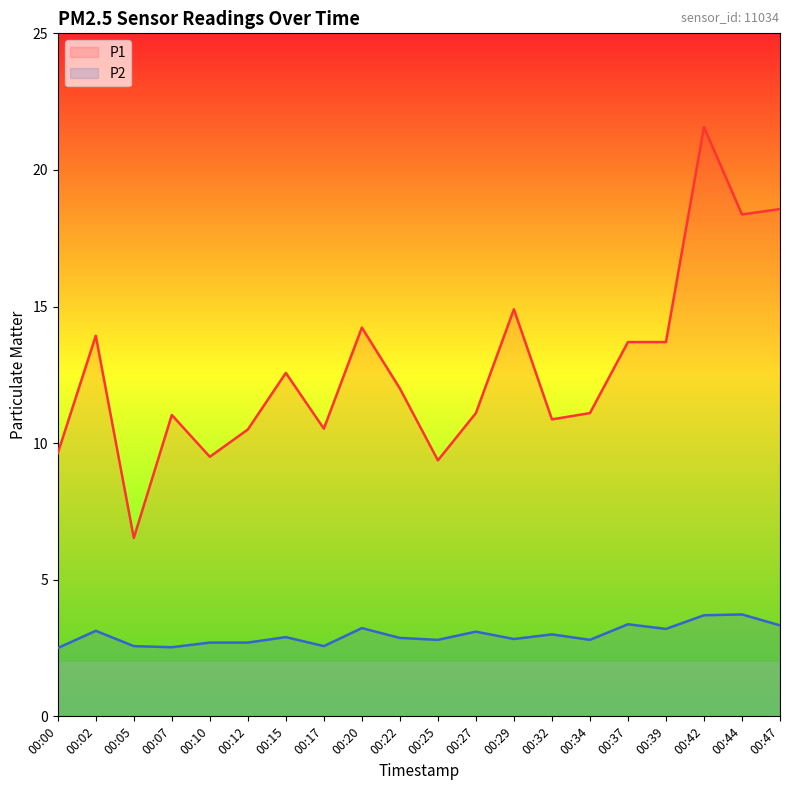

What is the sum of the P2 values at 00:34 and 00:02?

5.9